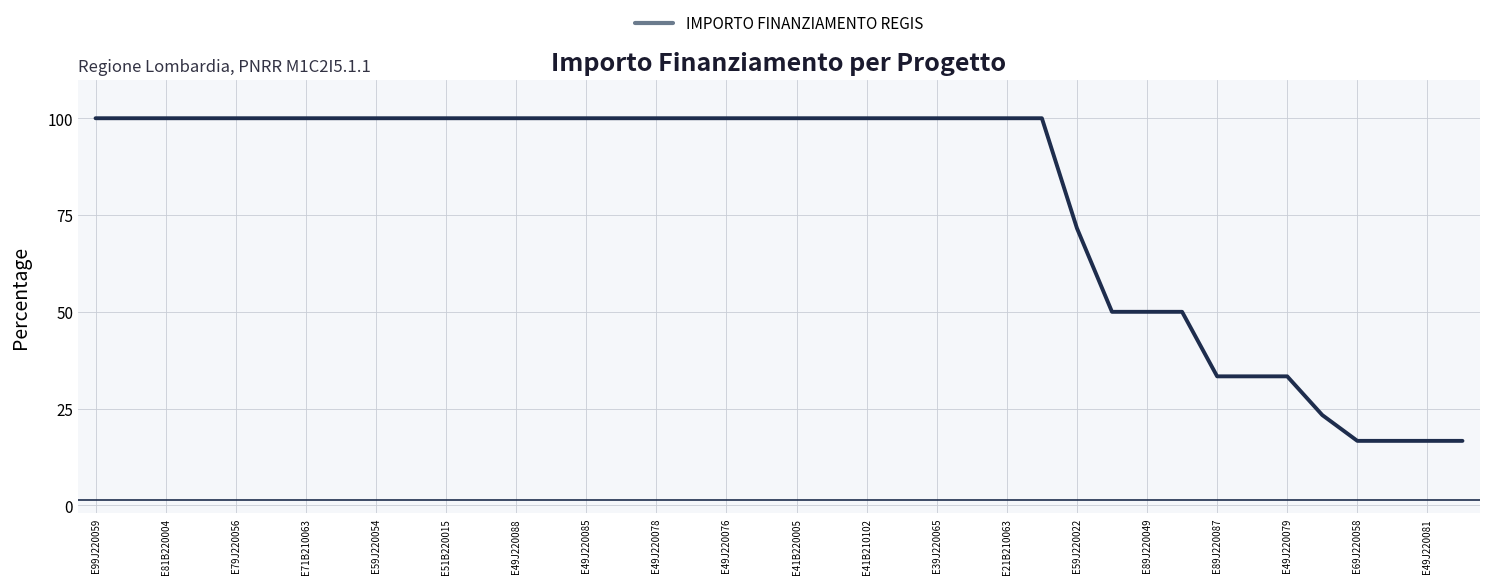

How many lines are shown in the chart?

1